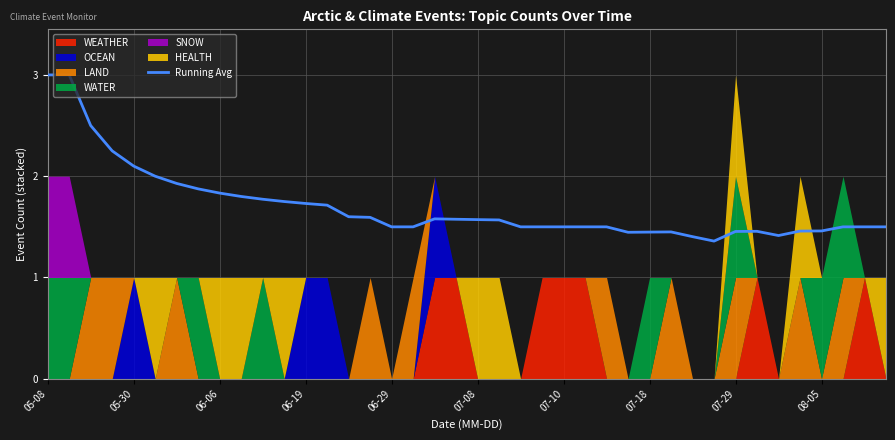

How many interior local valleys (lower than both neighbors) does the data have?

3